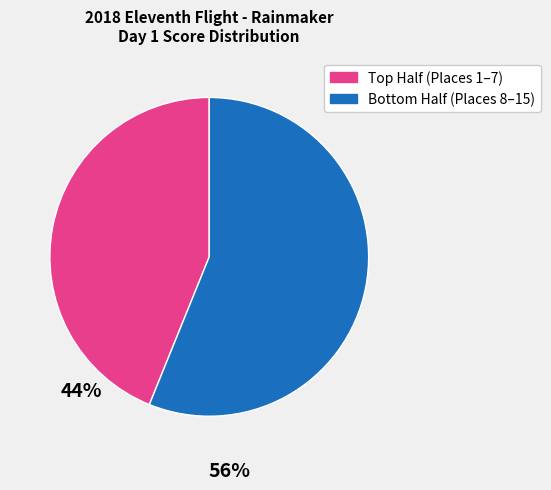

Does any single category account for the majority?

Yes